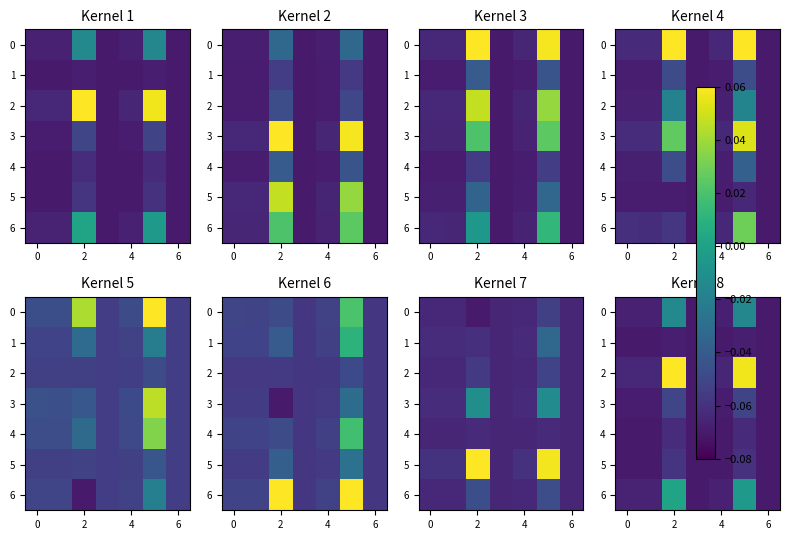

True or false: 5 has a value of -0.0 at 6.

False